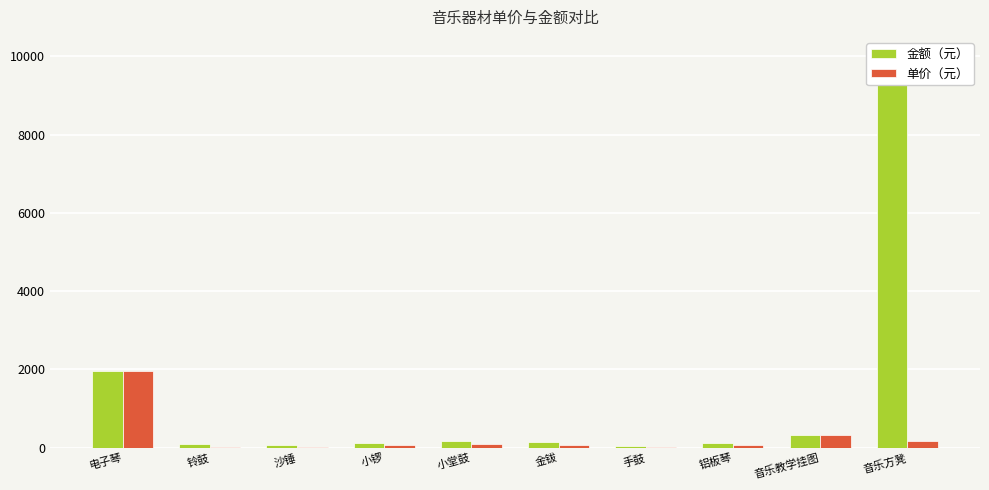

What is the label of the 6th bar from the left?

金钹